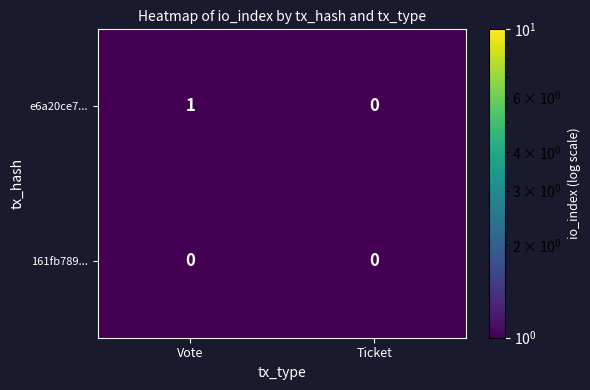

What is the greatest value displayed?

1